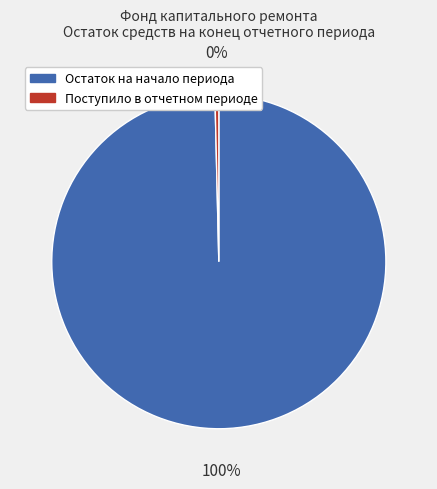

How many segments does this pie chart have?

2